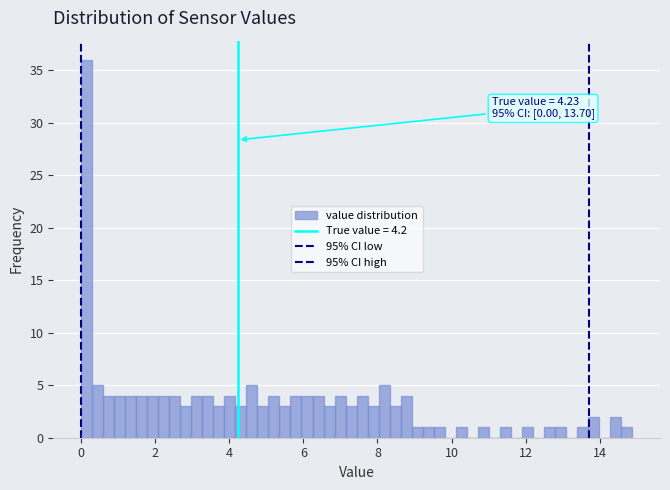

Around what value on the x-axis is the tallest bar? Give the approximate position of its centre, as read against the axis.

0.2